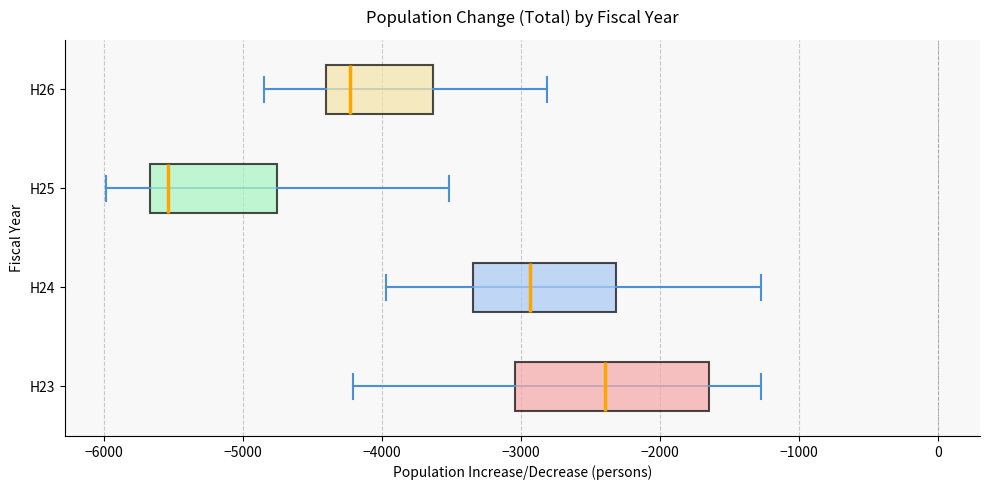

Comparing the boxes themselves (not the whiskers), which one is the widest?

H23